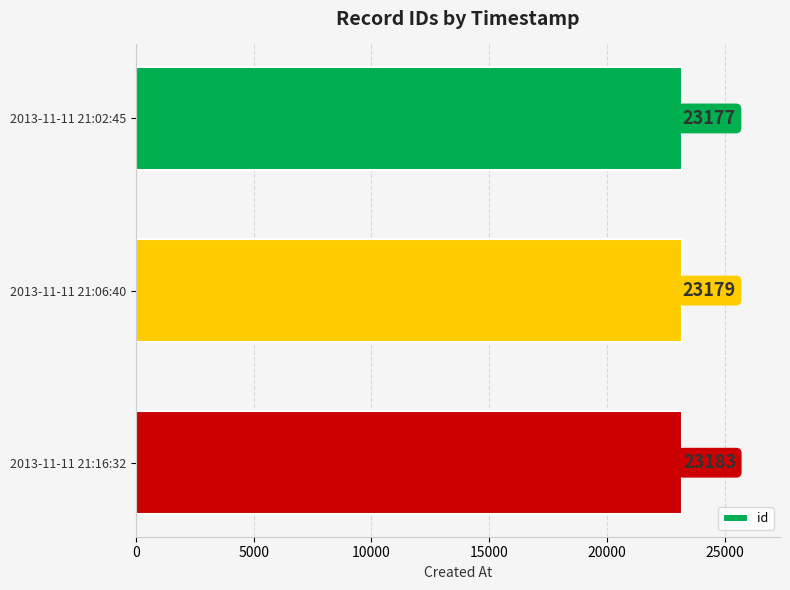

Is it true that the value at 2013-11-11 21:16:32 is 23183?

True